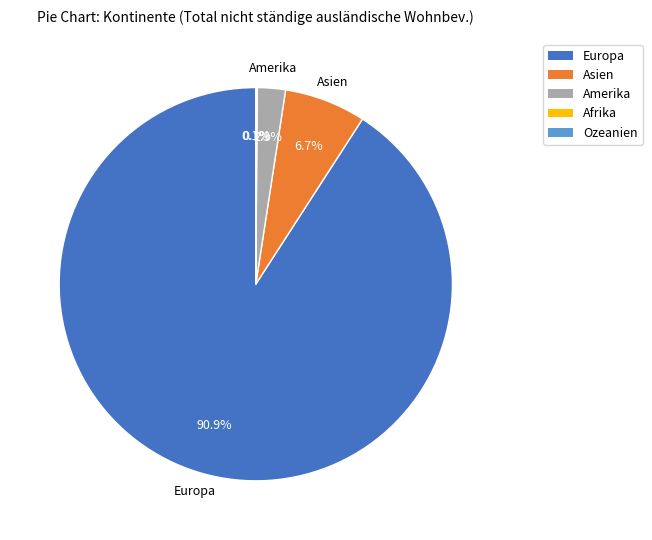

Which slice is the largest?

Europa